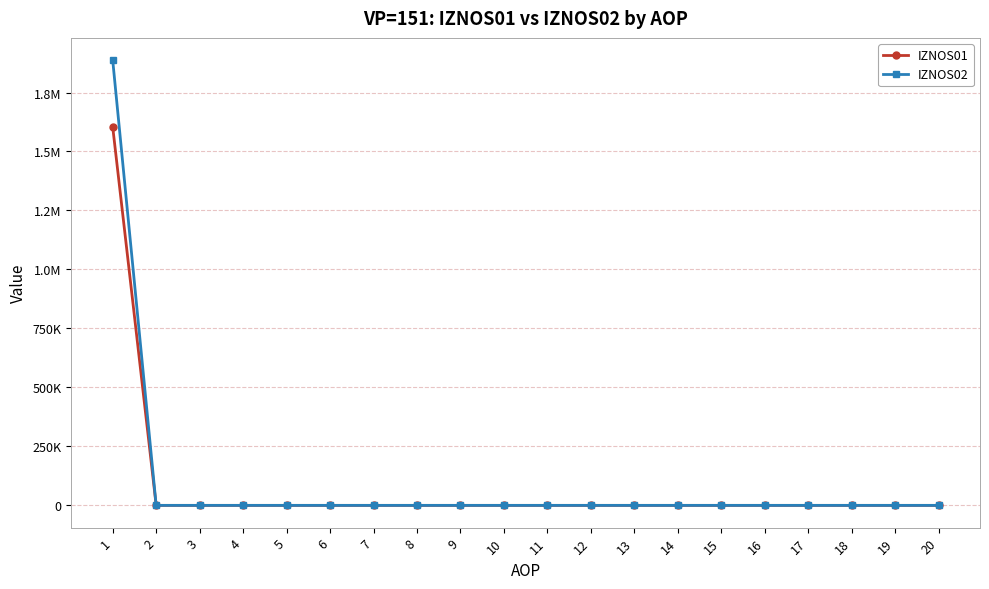

Does the chart have visible grid lines?

Yes